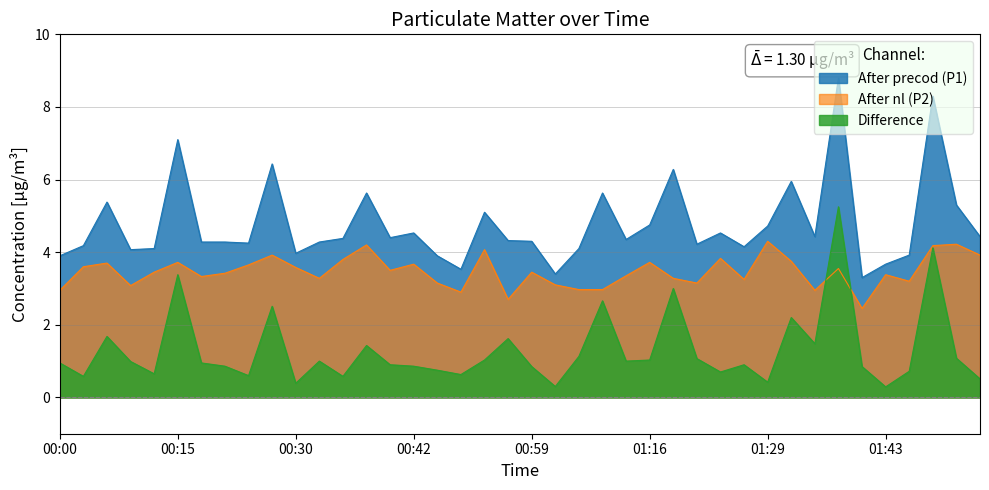

Count the number of data series in this chart.

3